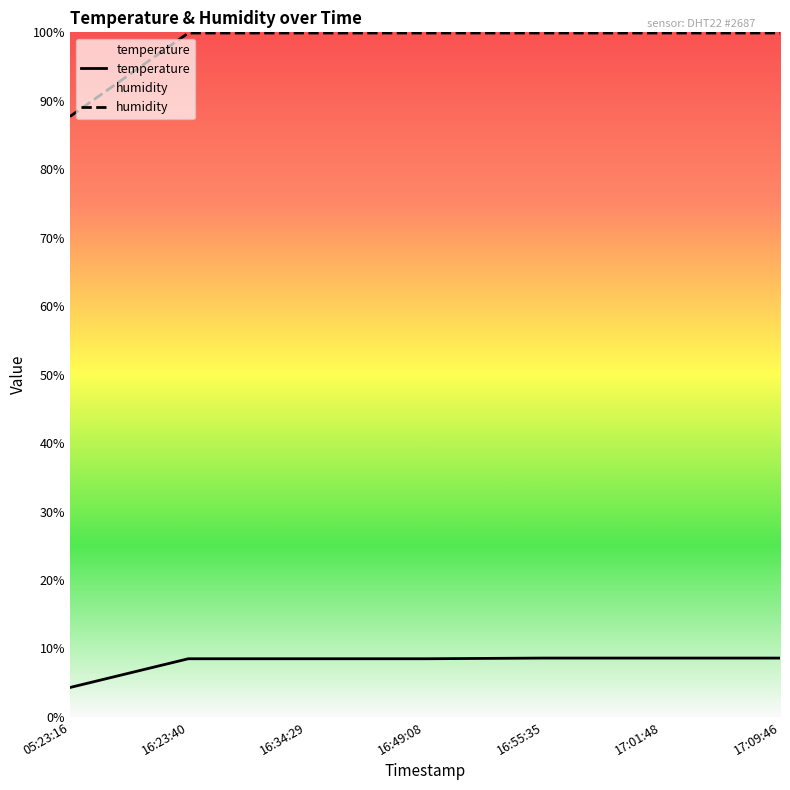

Which series has the widest spread of values?

humidity